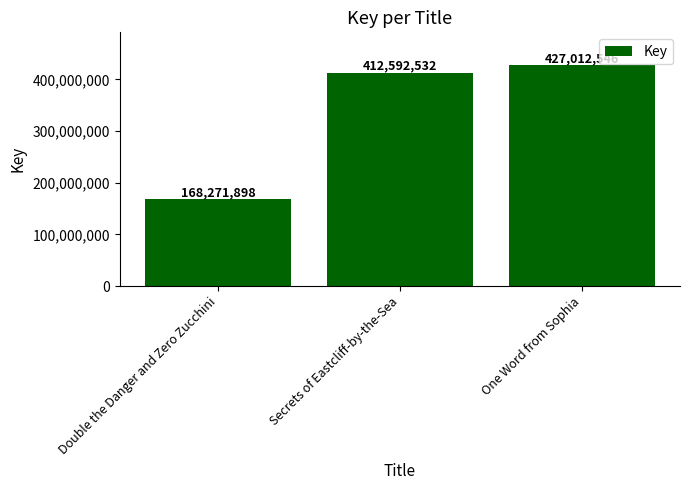

List the labels in order of value, smallest first.

Double the Danger and Zero Zucchini, Secrets of Eastcliff-by-the-Sea, One Word from Sophia